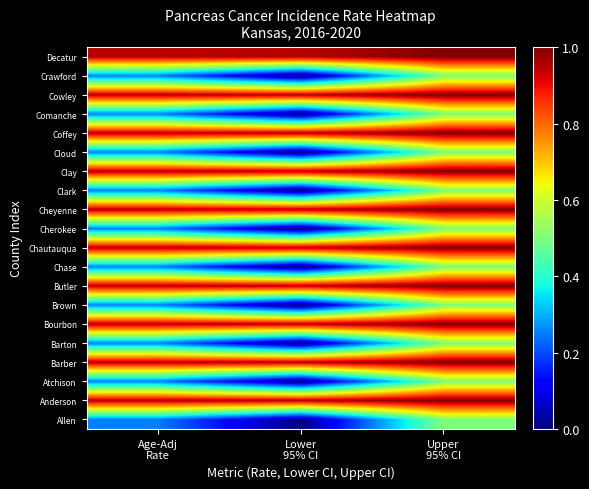

At how many categories does at least one series exceed 0?

3